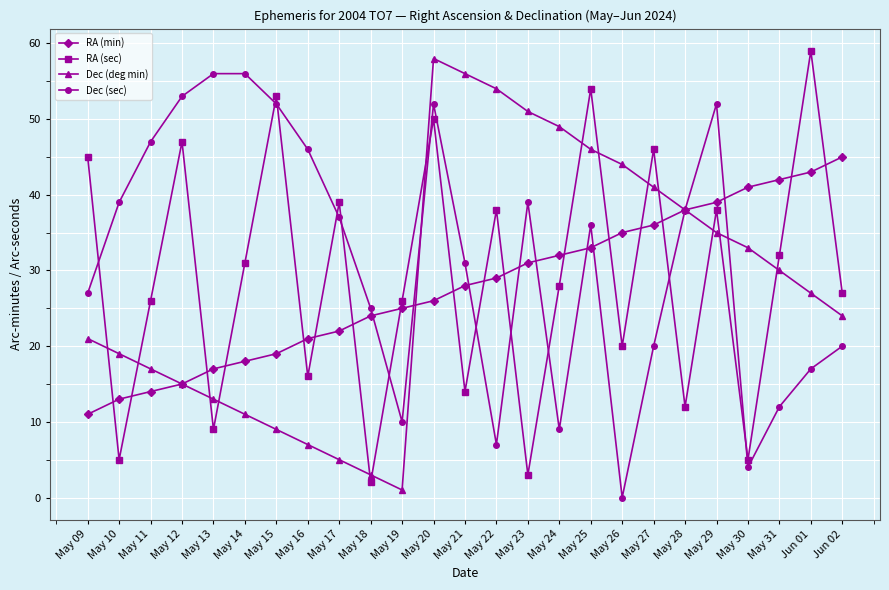

What are all the series names shown in the legend?

RA (min), RA (sec), Dec (deg min), Dec (sec)